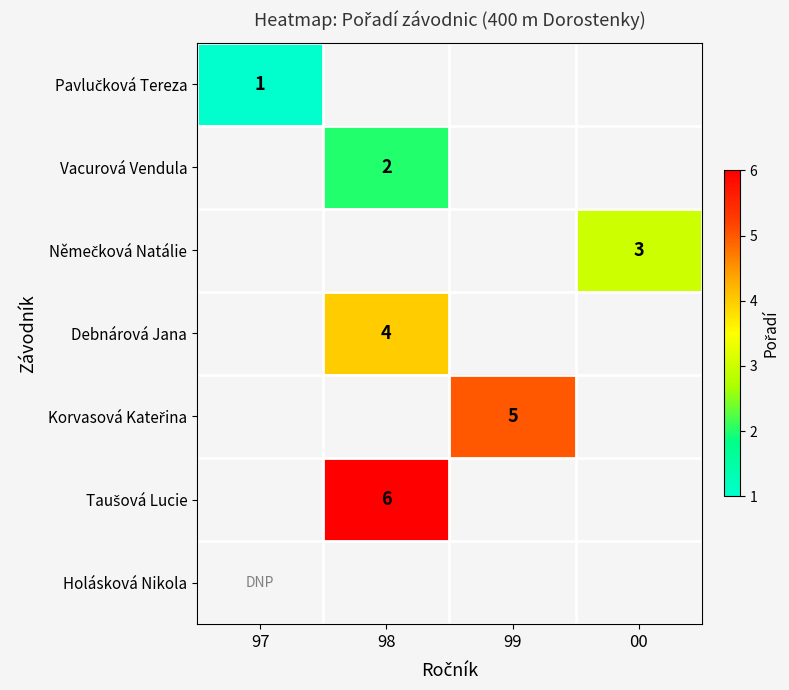

At how many categories does at least one series exceed 5?

1